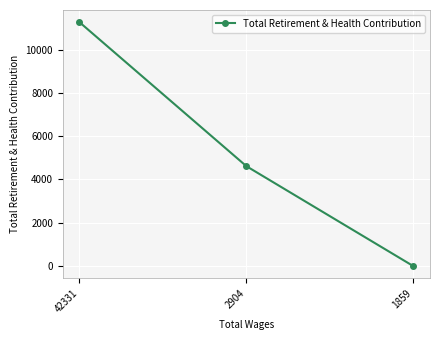

What is the greatest value displayed?

11265